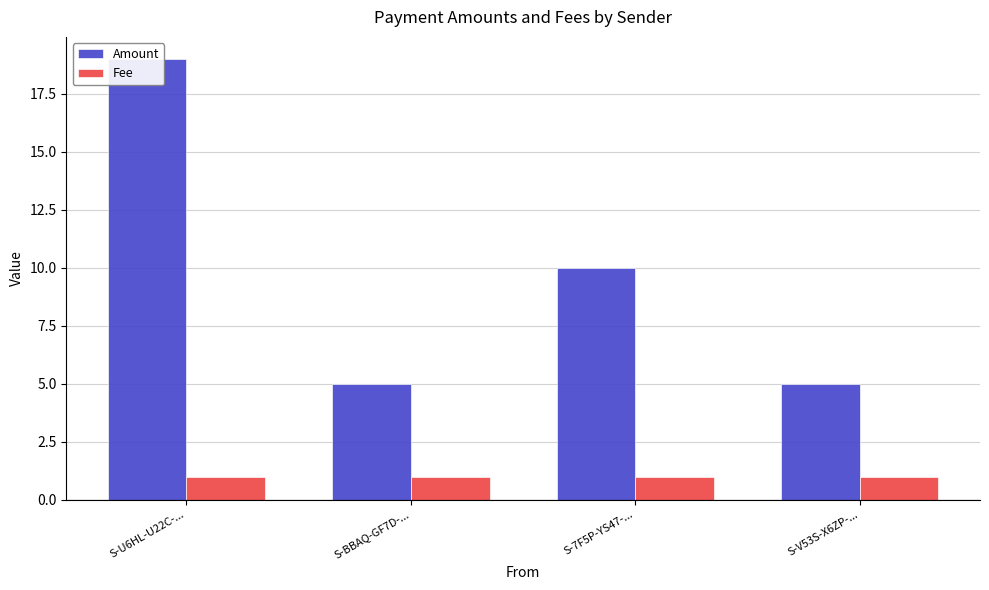

What is the label of the 1st bar from the left?

S-U6HL-U22C-...